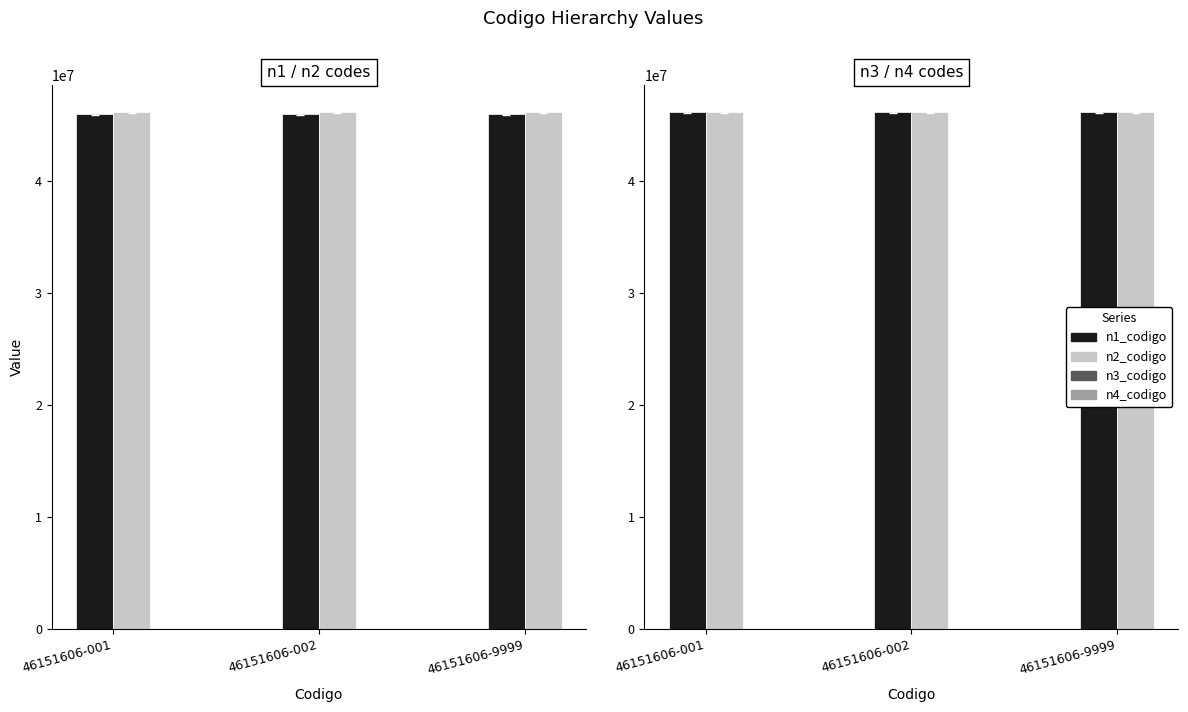

How many bars are there in total?

12